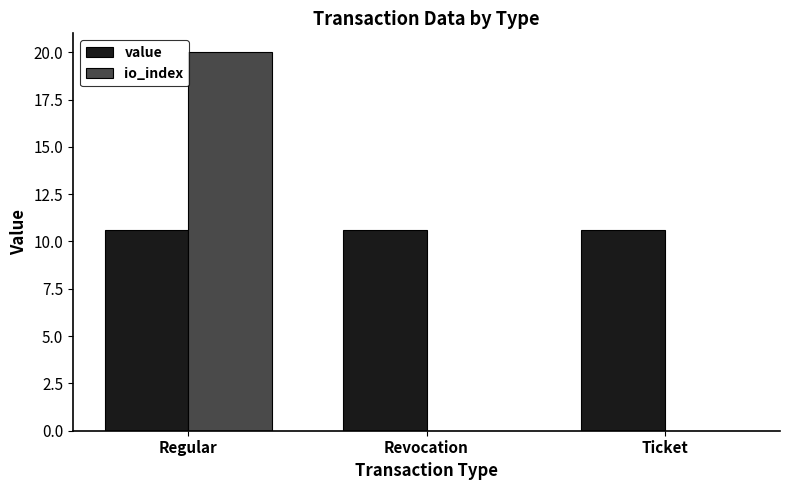

How many distinct data groups are displayed?

2